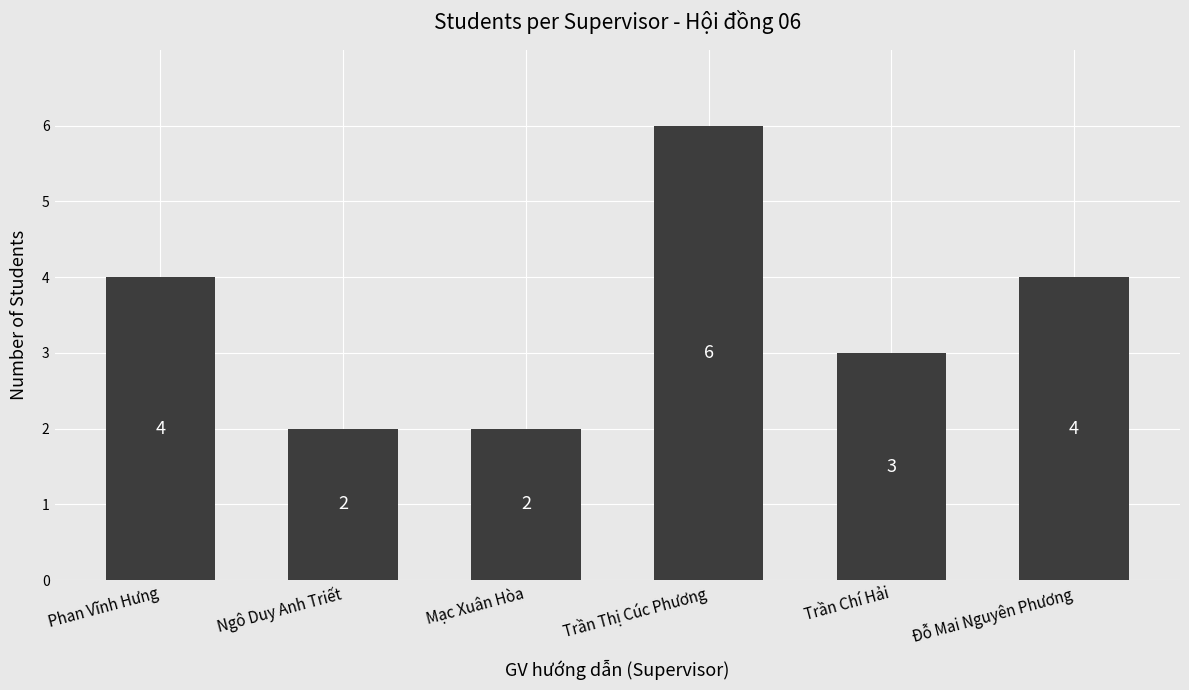

What is the difference between the maximum and minimum values?

4